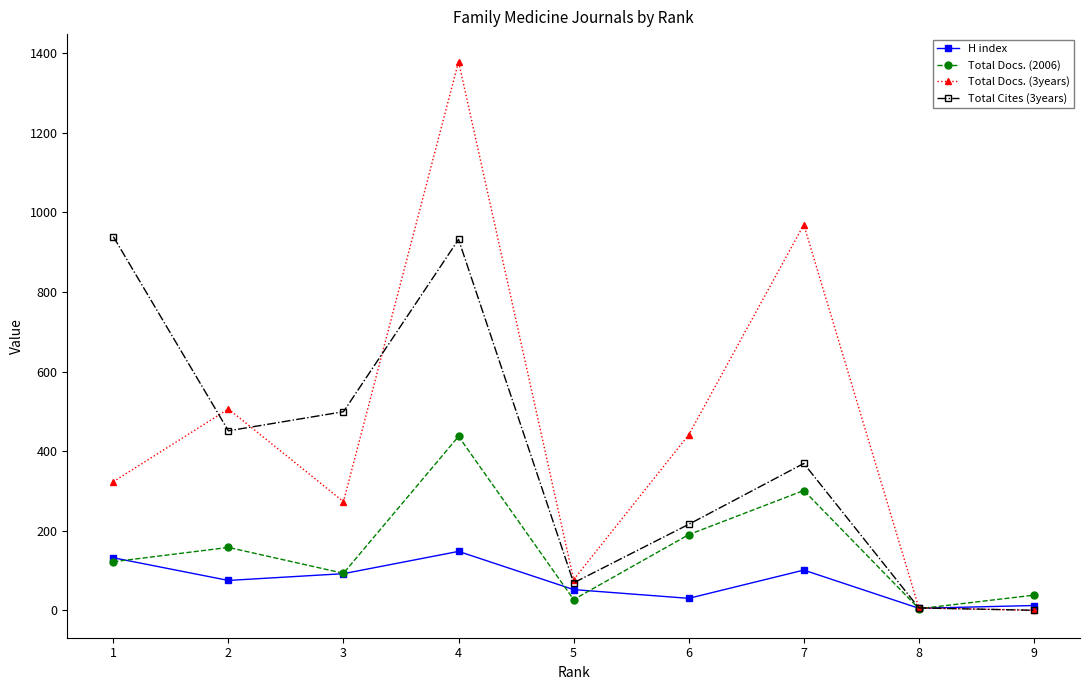

What is the difference between the highest and lowest values at 6?

411